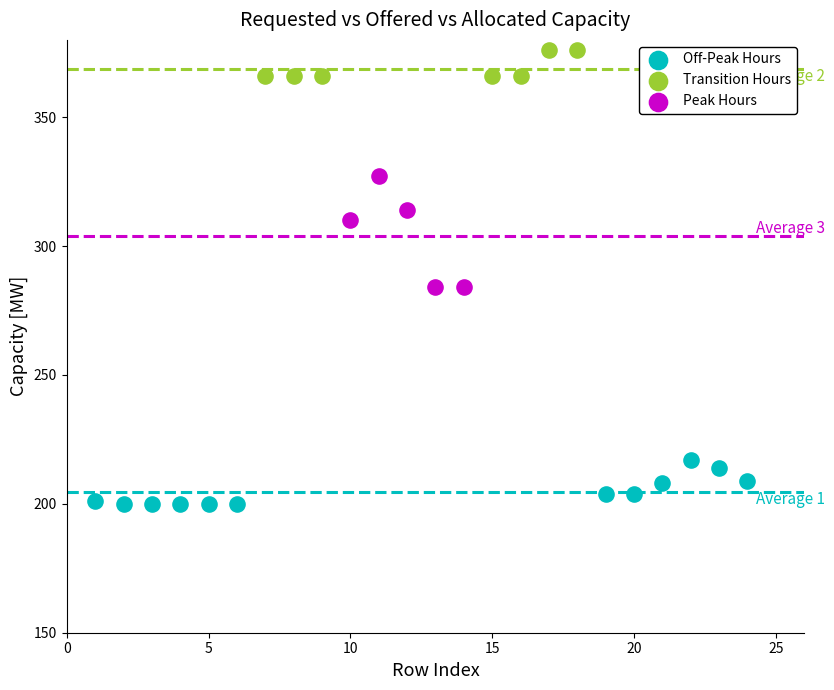

Which series has the largest Y range (max minus min)?

Peak Hours